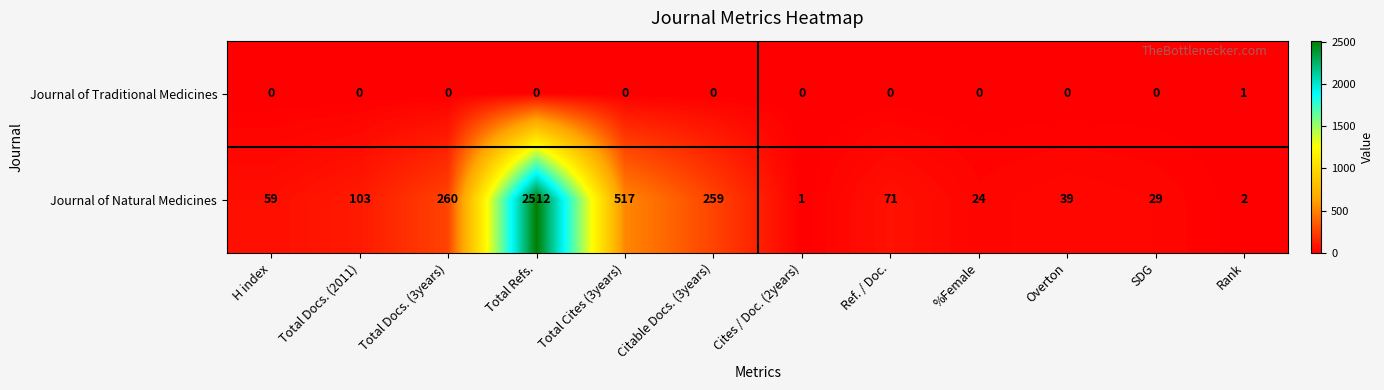

Which category has the highest value in the Journal of Traditional Medicines series?

Rank